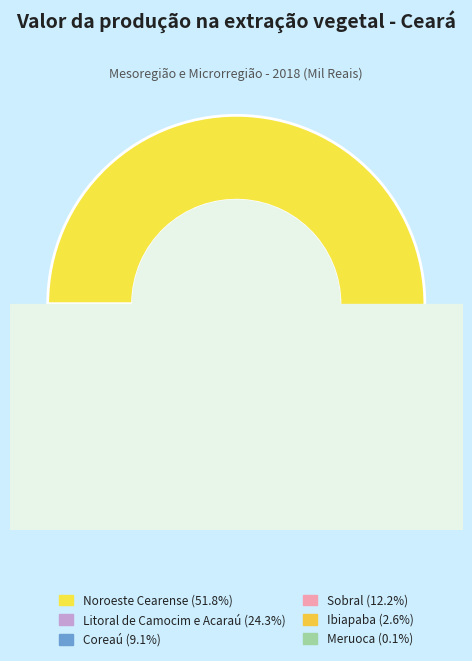

Is there a majority slice in this chart?

Yes